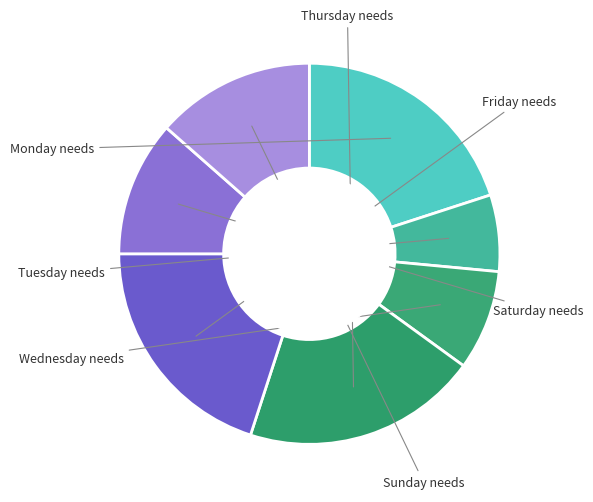

Count the number of slices in the pie.

7